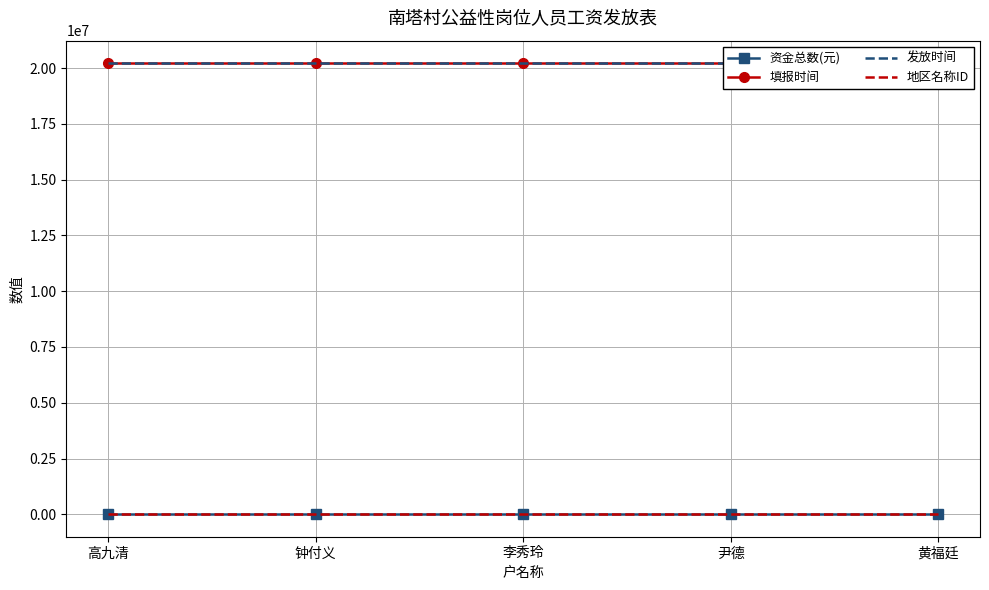

What is the minimum value for 填报时间?

20220729